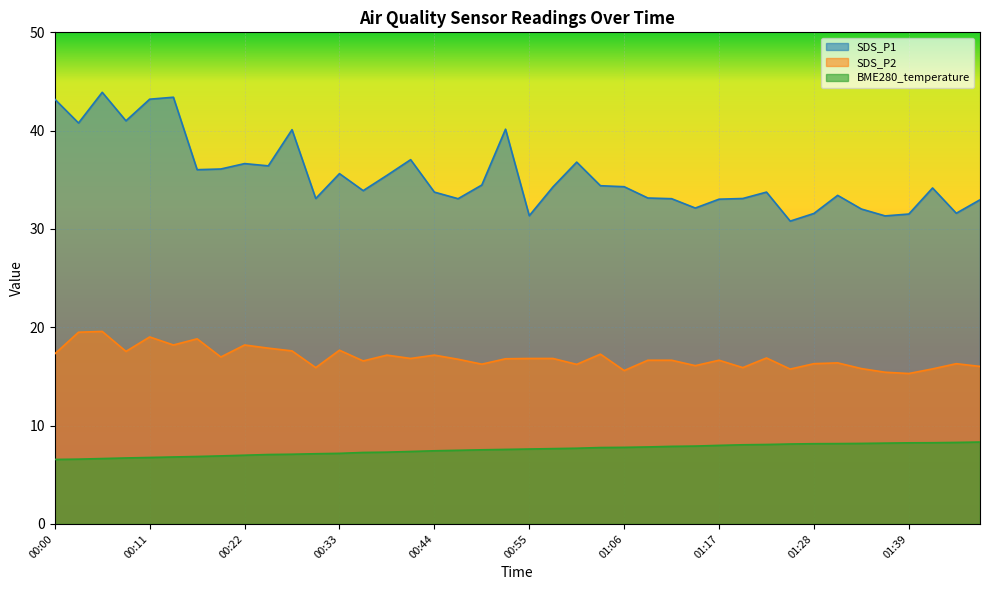

True or false: BME280_temperature has more than 2 interior local peaks.

False